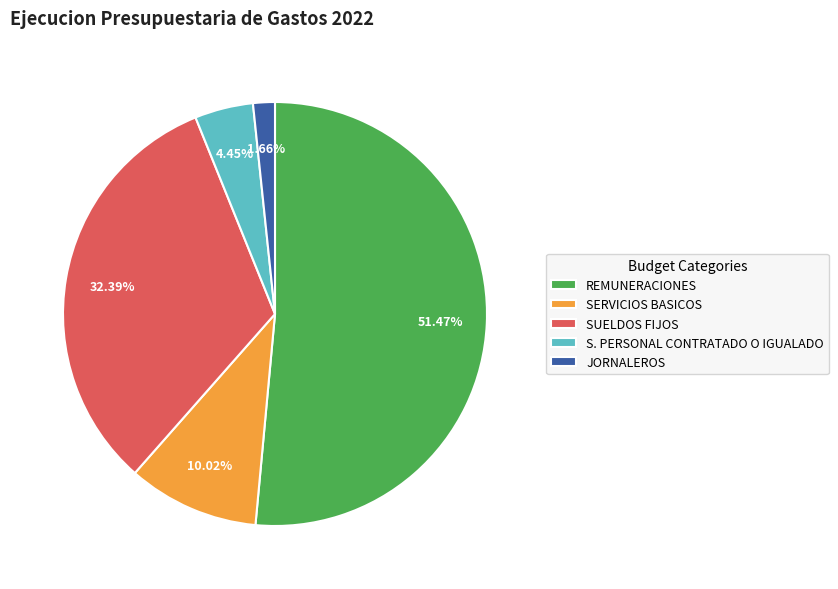

What is the majority slice?

REMUNERACIONES